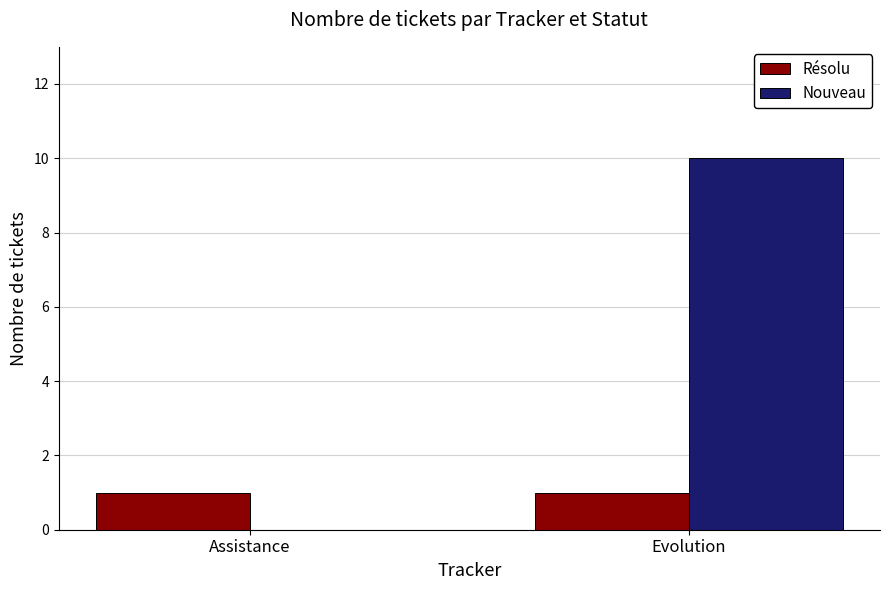

Count the number of categories in the chart.

2